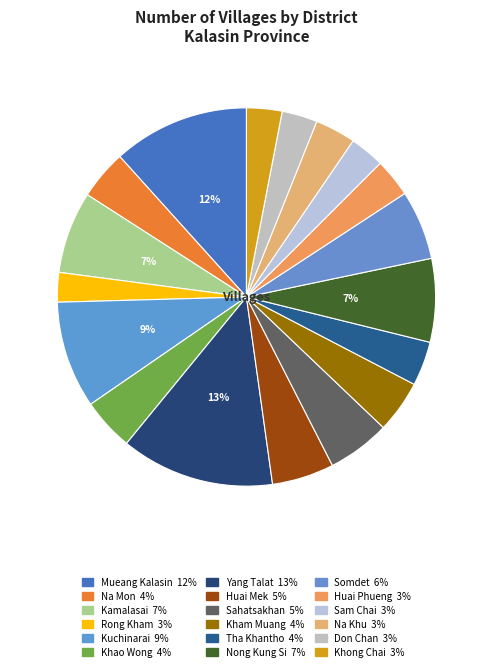

How many segments does this pie chart have?

18